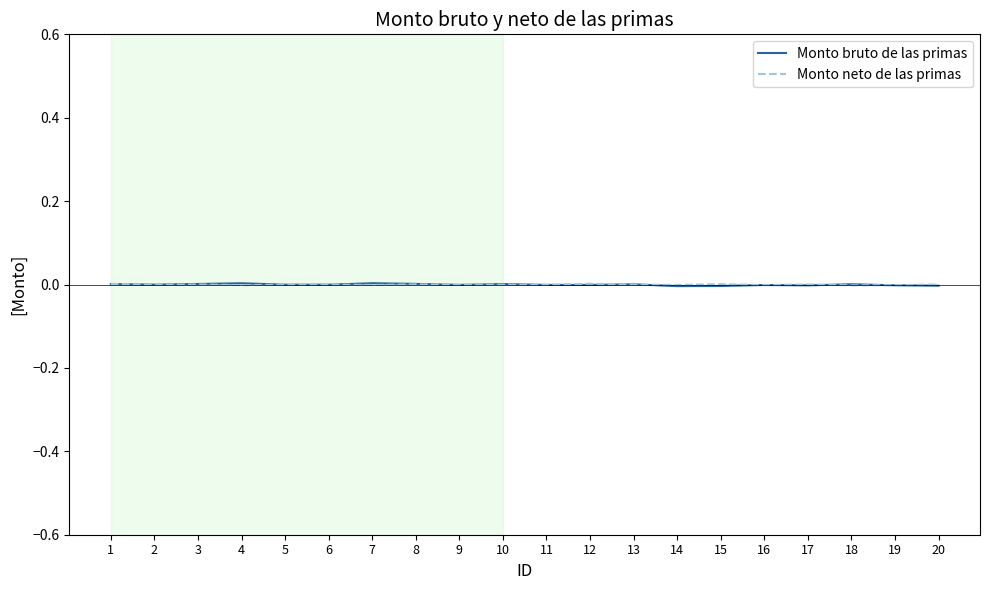

The value of Monto neto de las primas at 14 is -0.0. True or false?

True